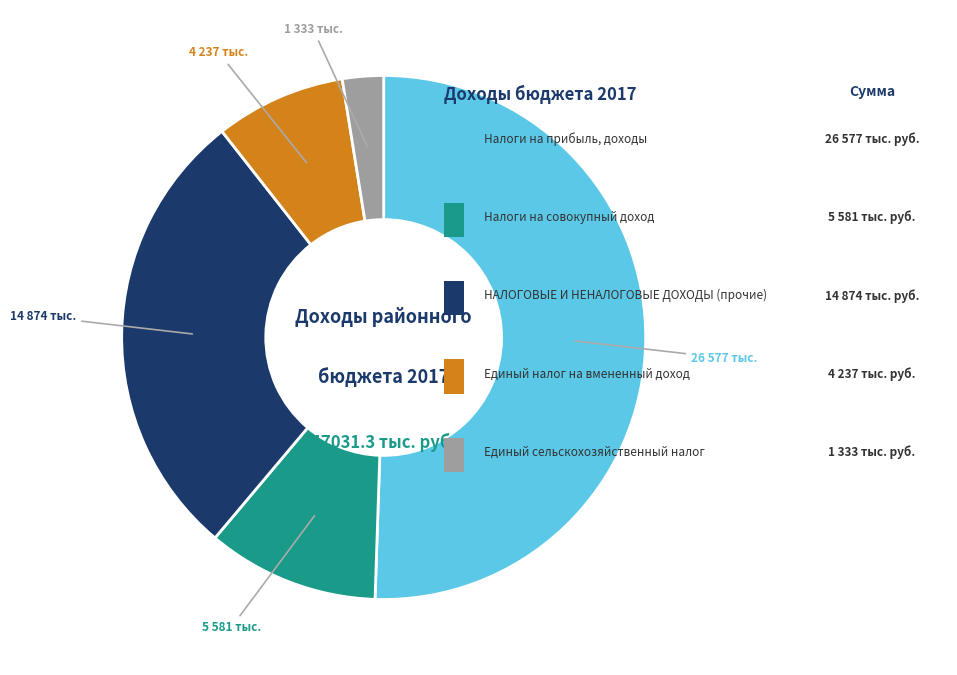

Is there a majority slice in this chart?

Yes